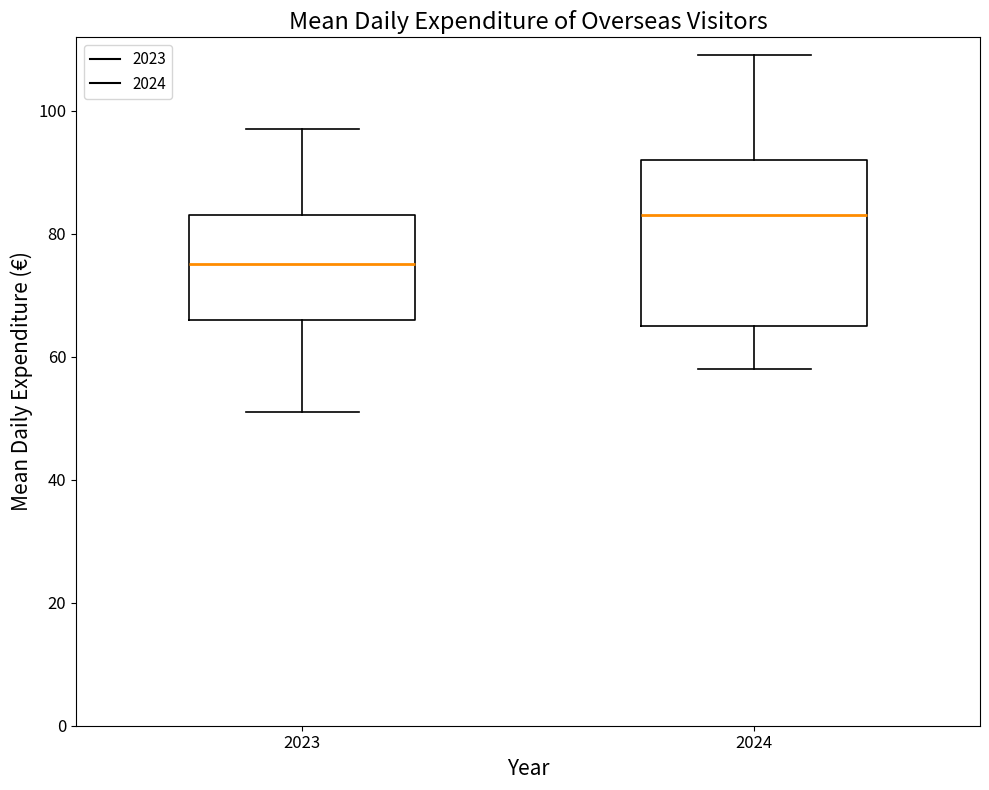

Reading left to right, read every box against the y-axis: the position of its median line, the range the box covers, and the ends of its whiskers. The values are not printed on the chart, so give them approximately, as read against the axis.

2023: median 76, box 66 to 84, whiskers 52 to 98
2024: median 84, box 66 to 92, whiskers 58 to 110